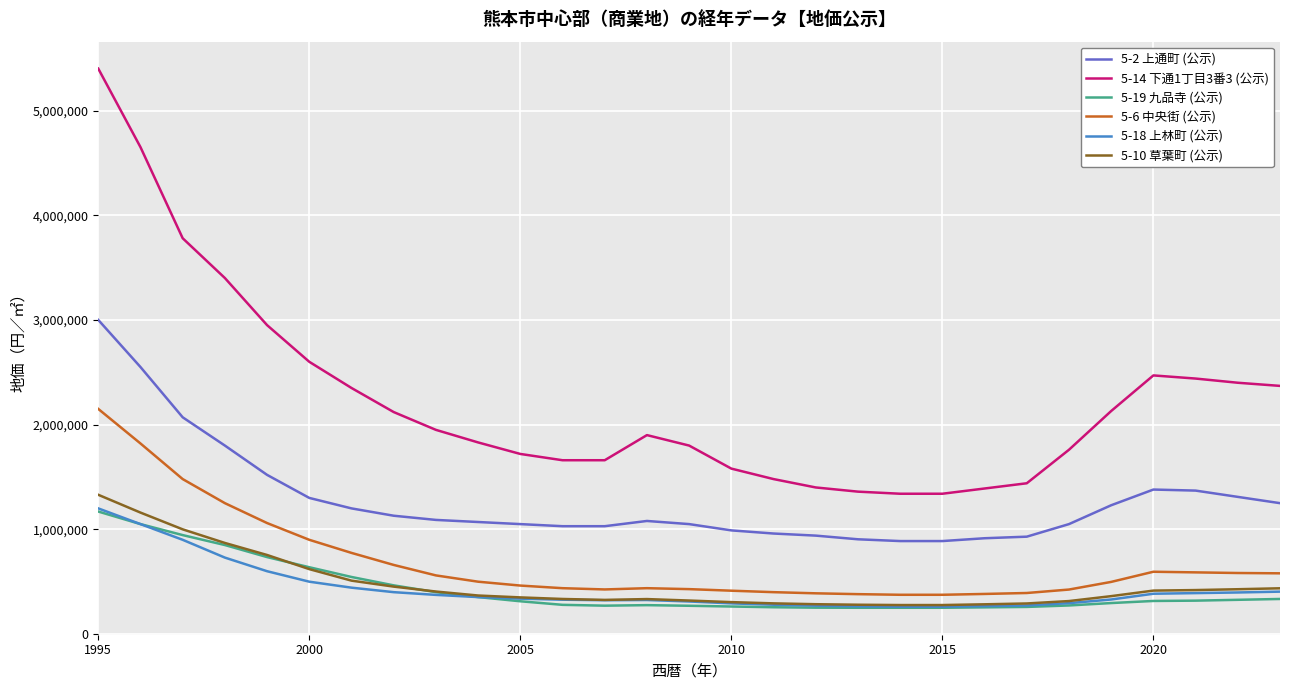

True or false: 5-2 上通町 (公示) and 5-18 上林町 (公示) cross at least once.

False